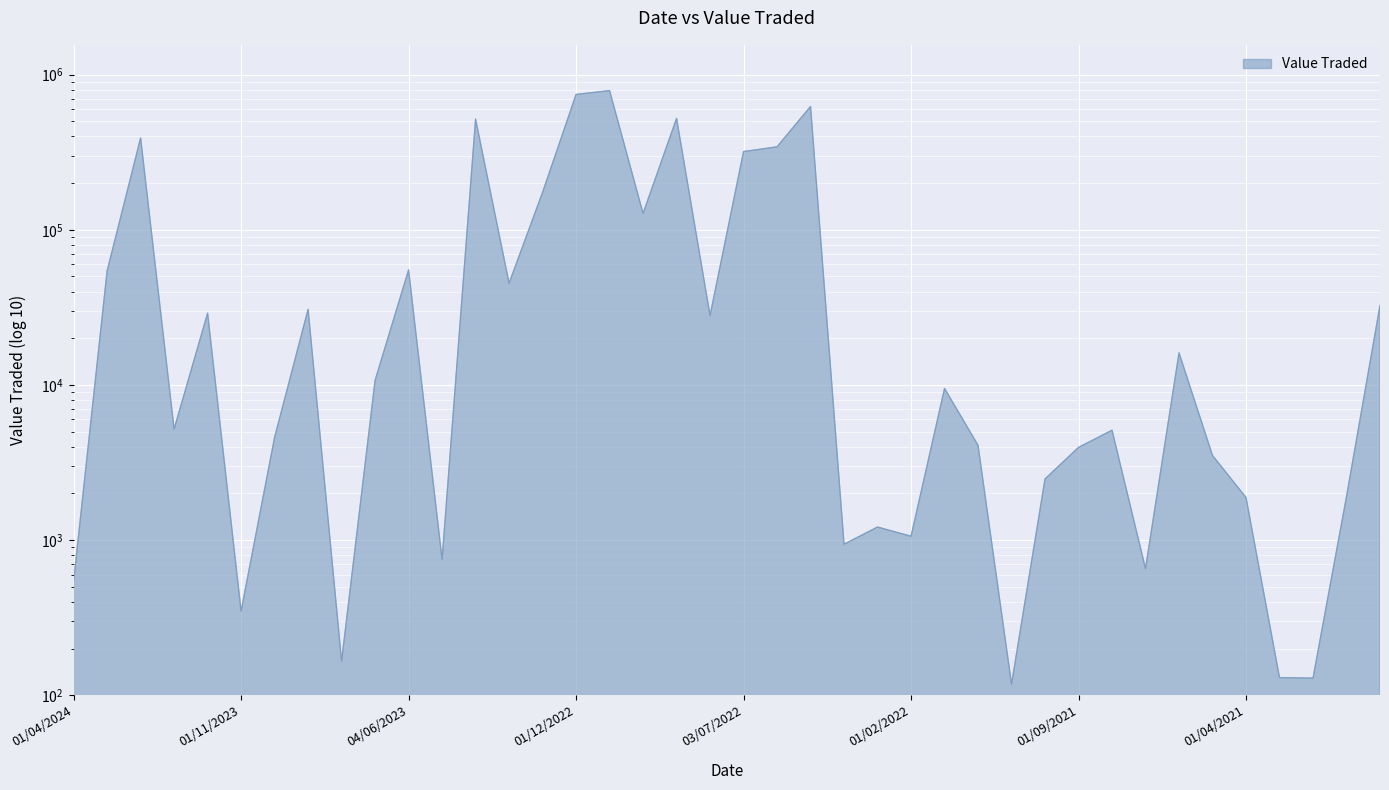

The value at 01/08/2023 is 166. True or false?

True